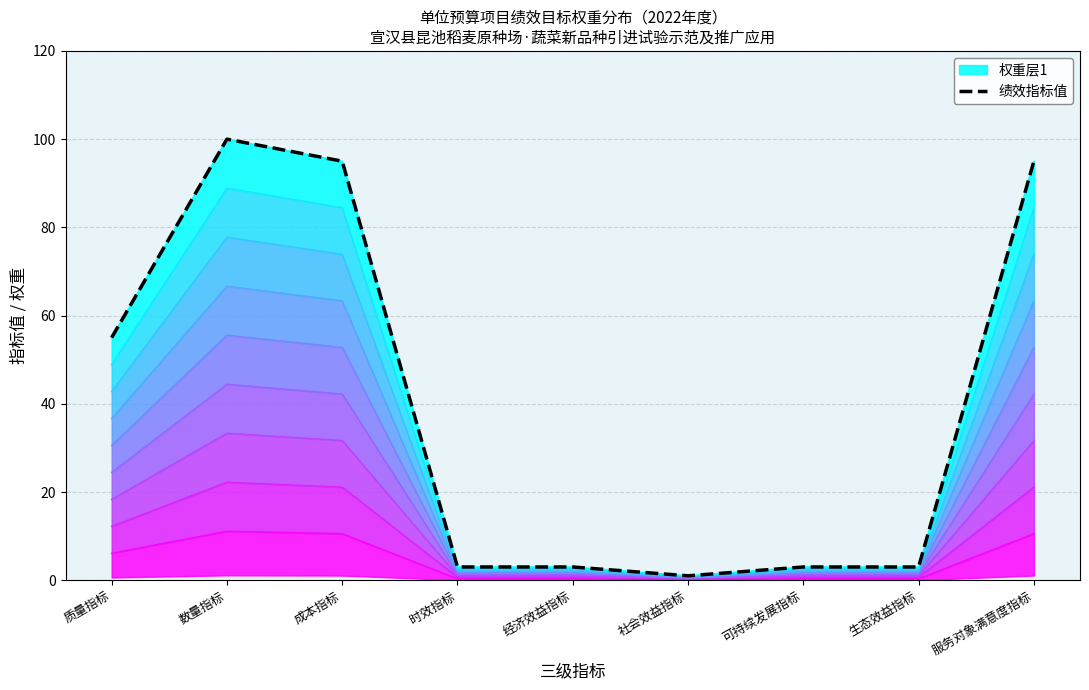

Reading left to right, extract all data points from this chart.

55	100	95	3	3	1	3	3	95